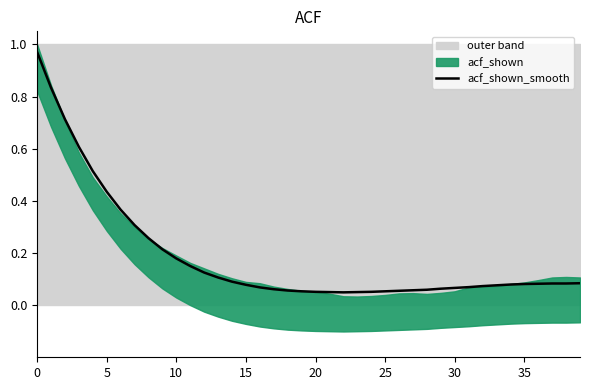

Where is the first local minimum?

22